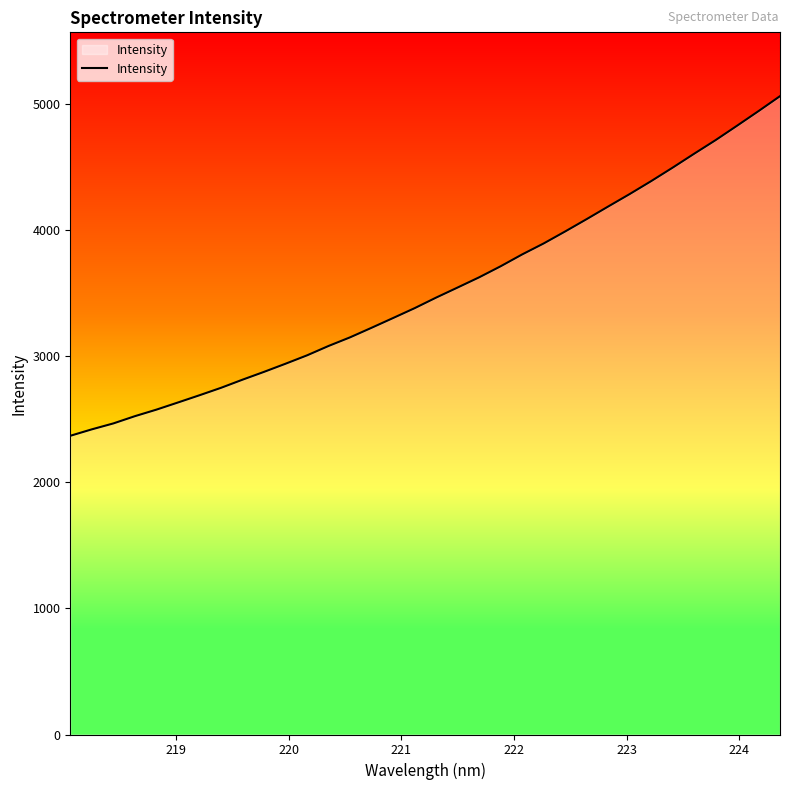

What is the maximum value shown in the chart?

5062.7